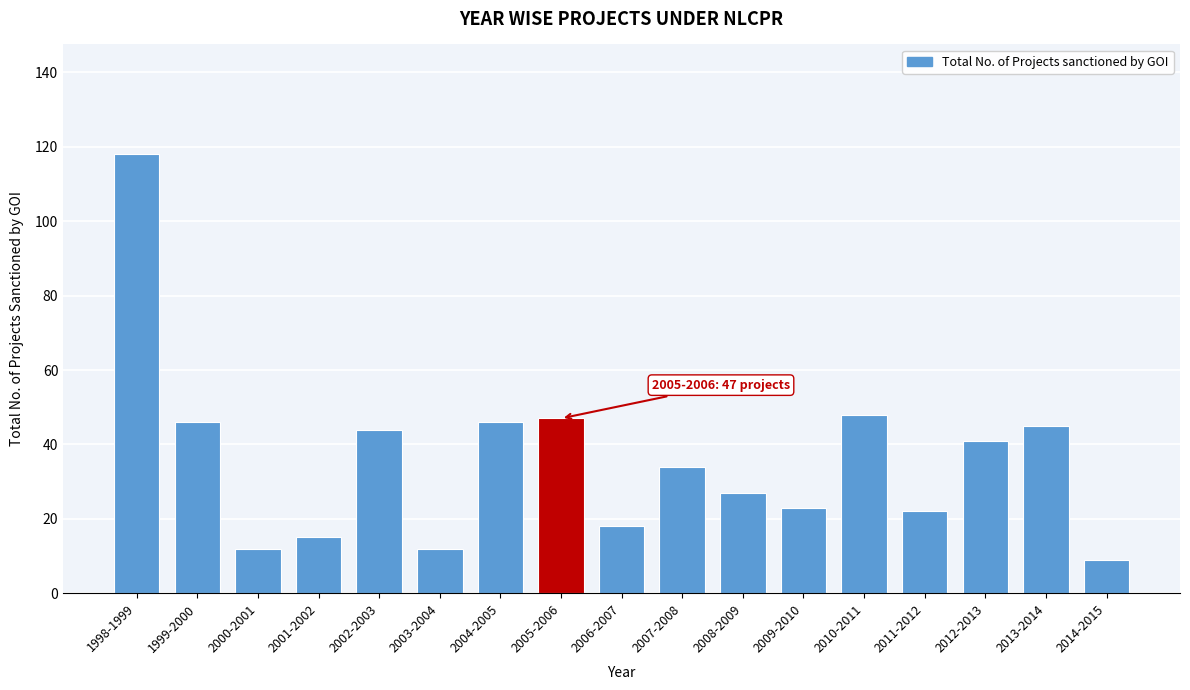

Reading left to right, list all the values displayed in this chart.

118	46	12	15	44	12	46	47	18	34	27	23	48	22	41	45	9